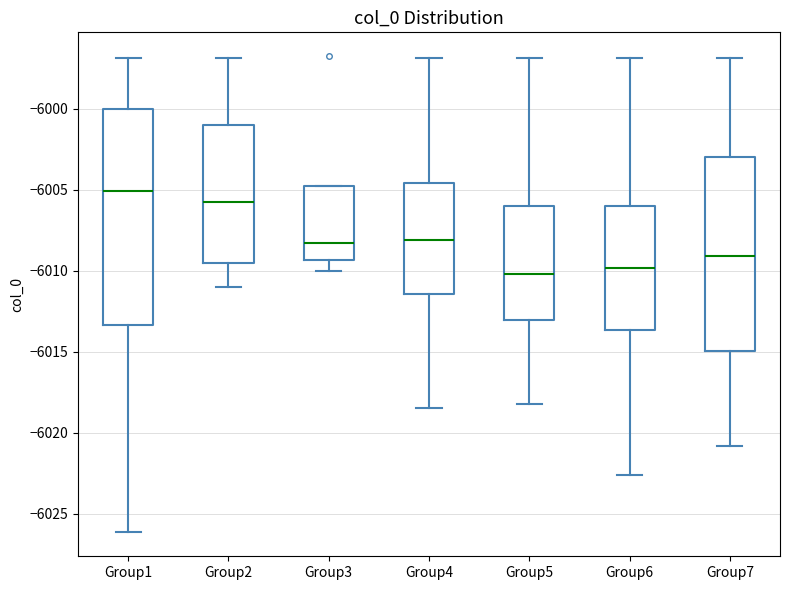

Where does the upper whisker of the box for Group7 end on the y-axis? The values are not printed on the chart, so give them approximately, as read against the axis.

-5997.0